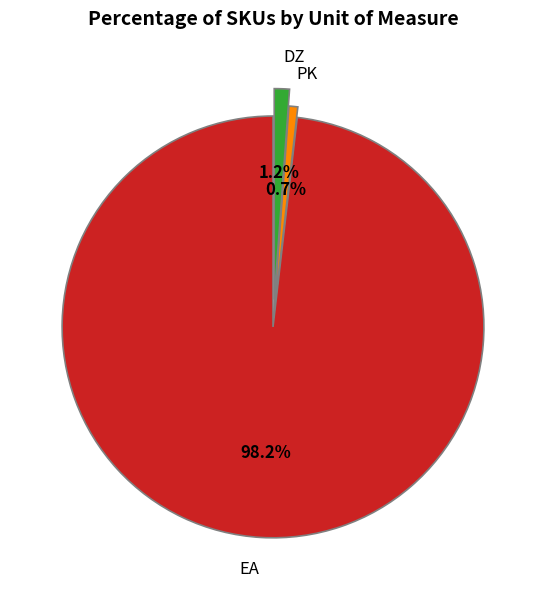

What is the total percentage of PK and EA?

98.8%